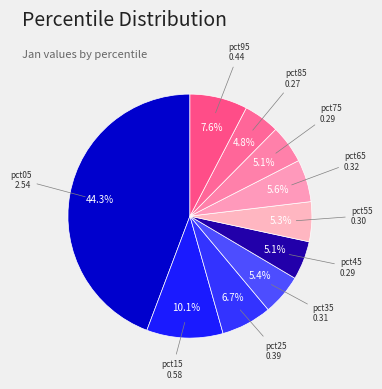

What is the largest slice in the pie chart?

pct05